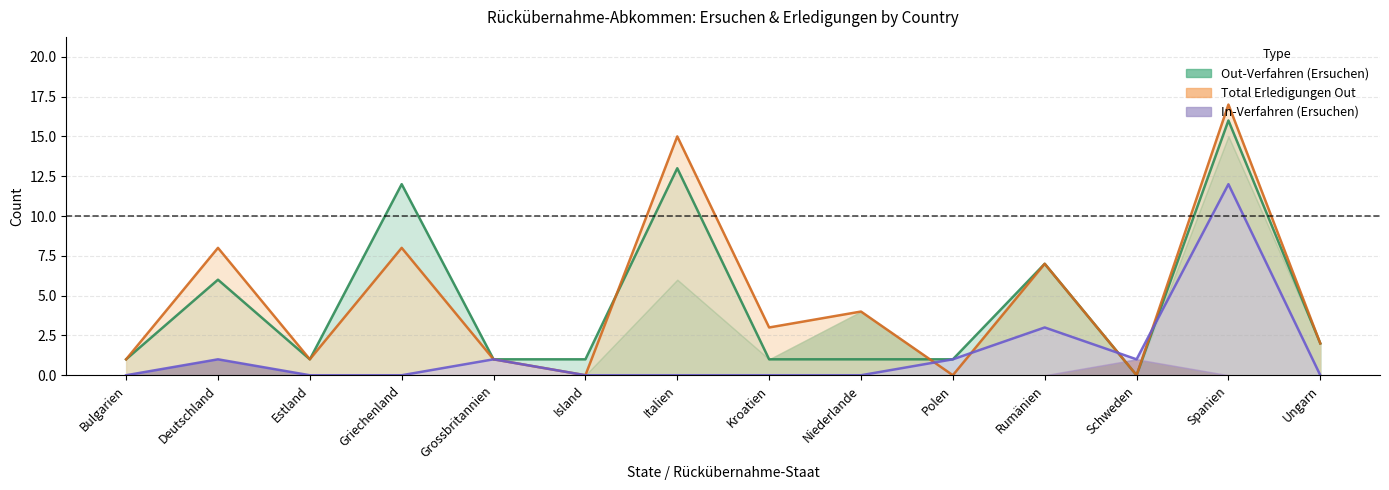

What position from the left is Schweden?

12